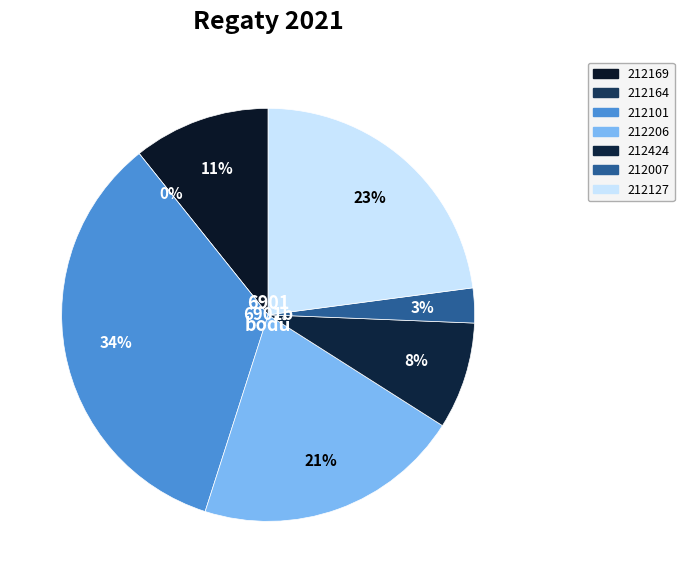

Is the sum of 212424 and 212101 greater than half?

No